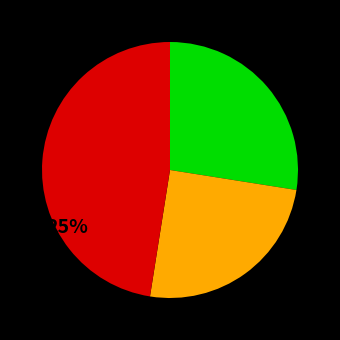

Is there any slice that represents more than half of the pie?

No